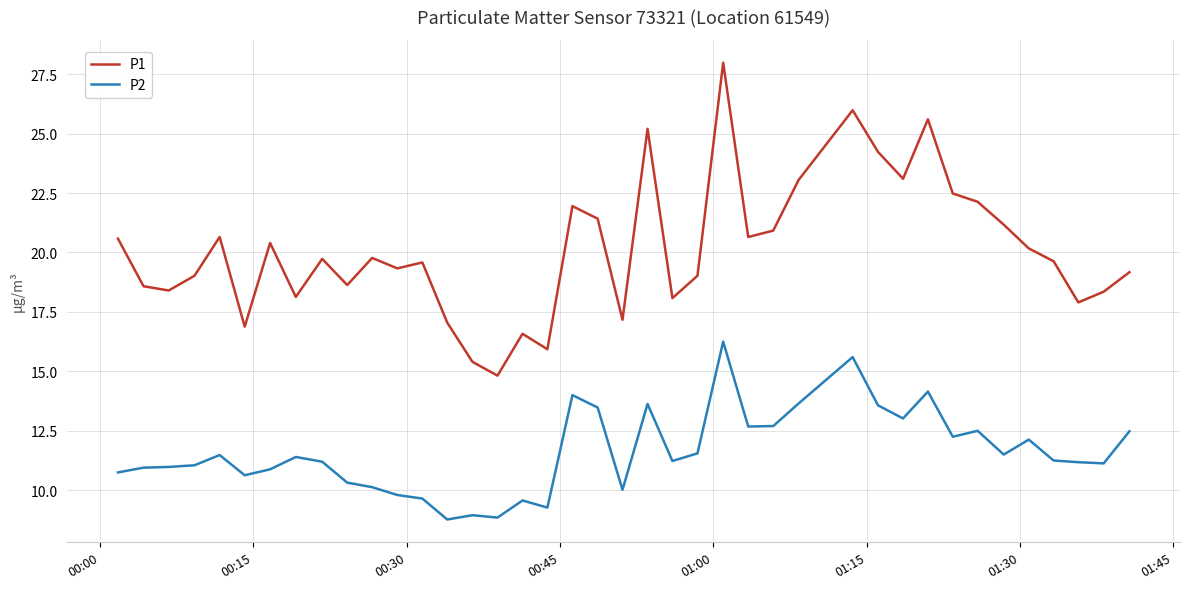

What is the lowest value of the P1 series?

14.8